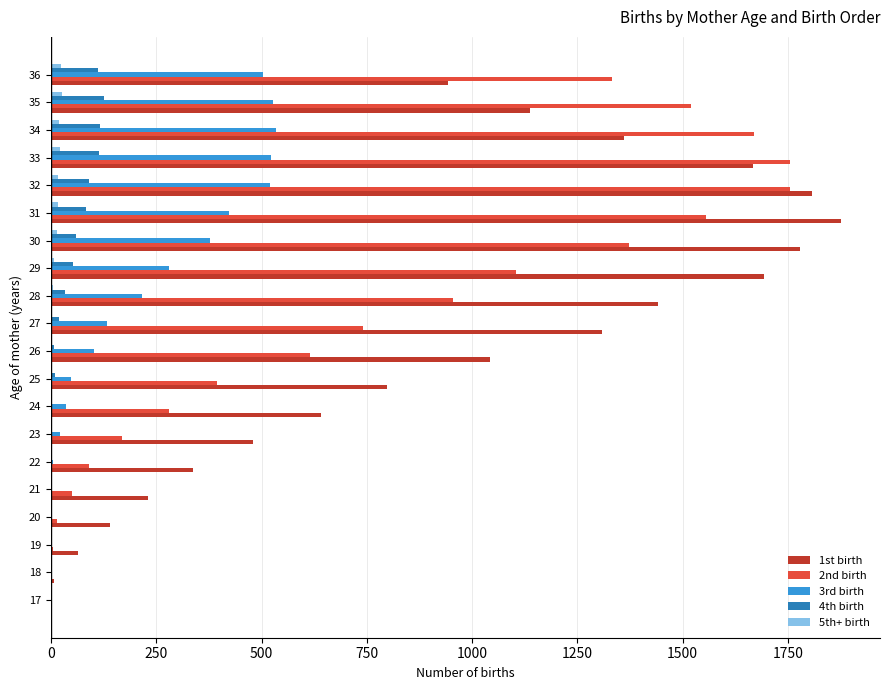

Which series has the largest total across all categories?

1st birth